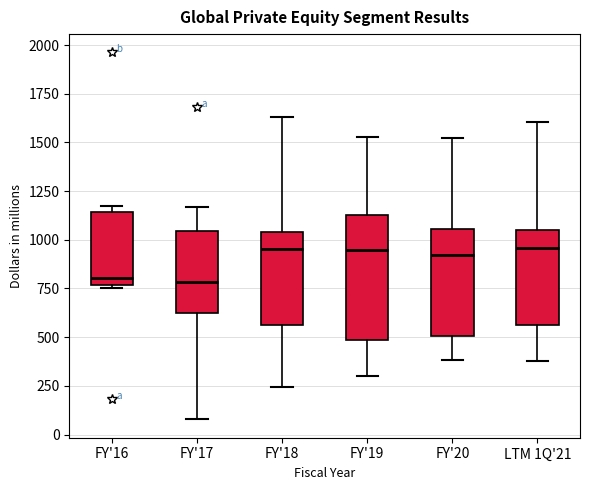

Reading left to right, transcribe this box plot: for each box, give where its median line is, the range the box spans, and where its two whiskers end, as read against the y-axis. The values are not printed on the chart, so give them approximately, as read against the axis.

FY'16: median 800, box 750 to 1150, whiskers 750 (just below the box's lower edge) to 1150 (just above the box's upper edge)
FY'17: median 800, box 600 to 1050, whiskers 100 to 1150
FY'18: median 950, box 550 to 1050, whiskers 250 to 1650
FY'19: median 950, box 500 to 1150, whiskers 300 to 1550
FY'20: median 900, box 500 to 1050, whiskers 400 to 1500
LTM 1Q'21: median 950, box 550 to 1050, whiskers 400 to 1600